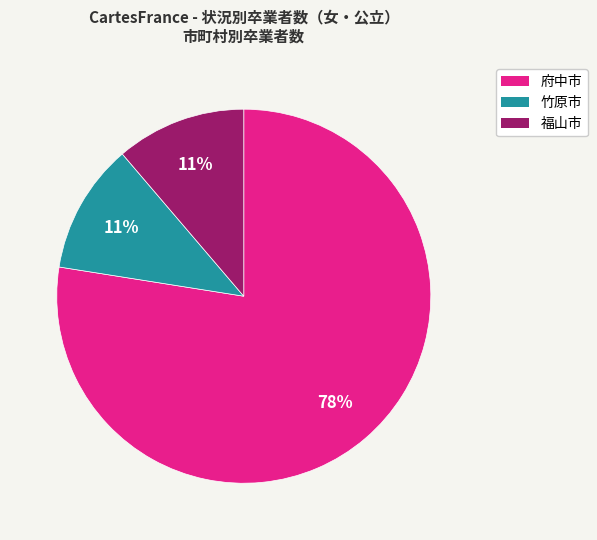

Does 府中市 represent more than half of the total?

Yes